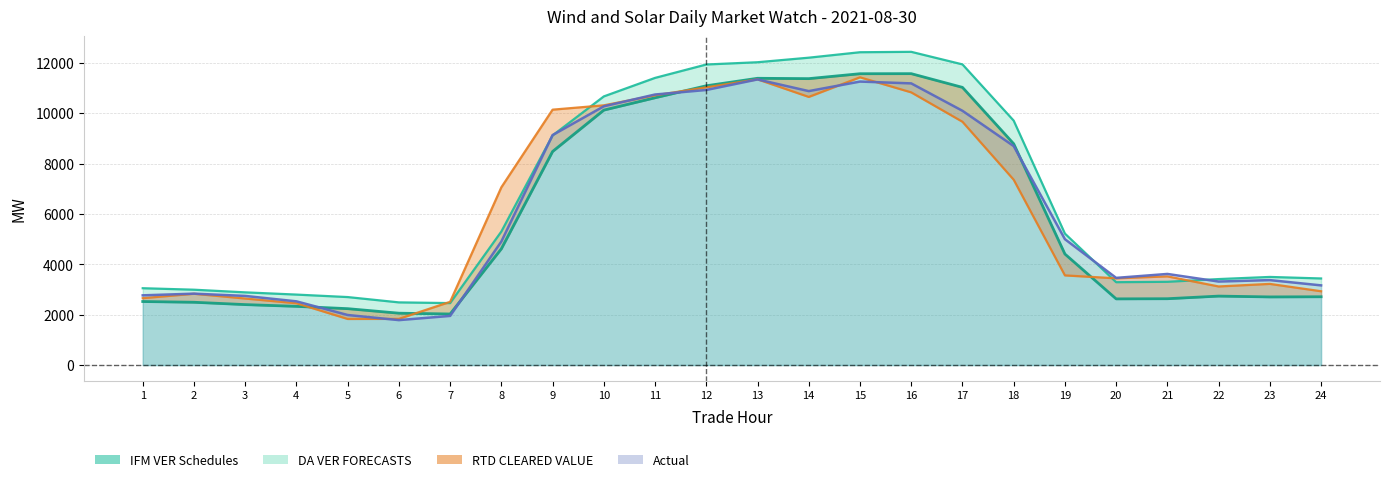

Where do IFM VER Schedules and Actual first cross each other?

4 and 5